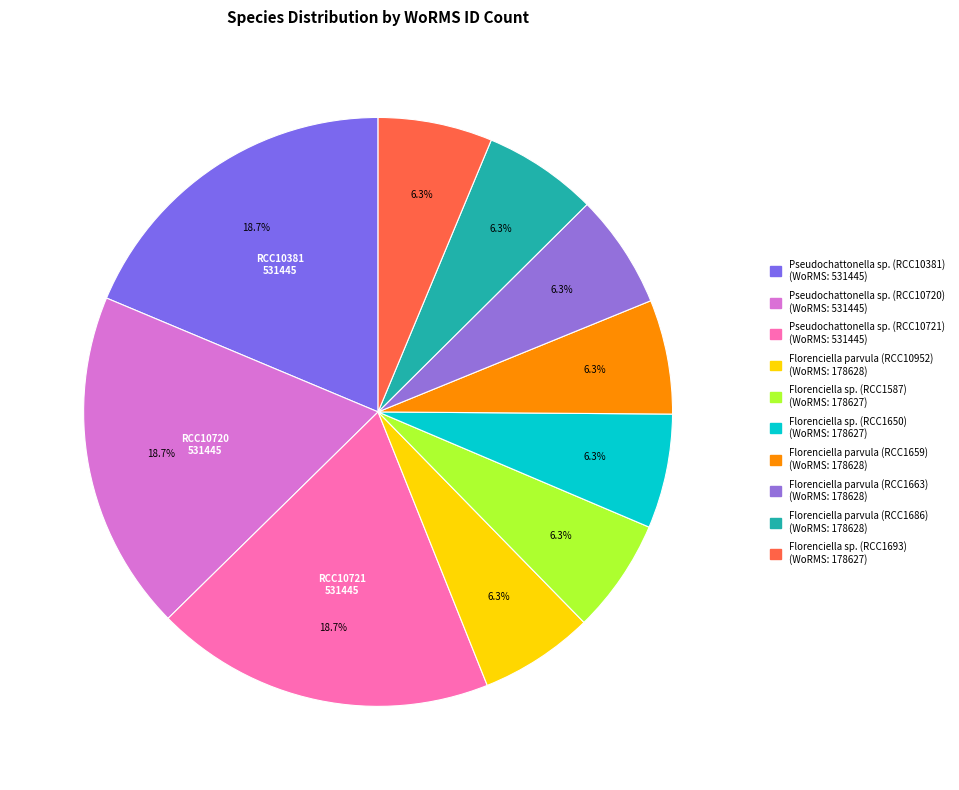

To the nearest percent, what is the average slice percentage?

10%